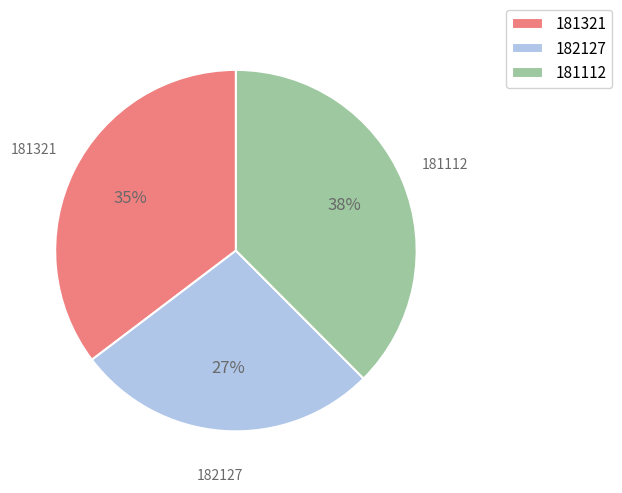

What percentage is the 182127 slice, to the nearest percent?

27%